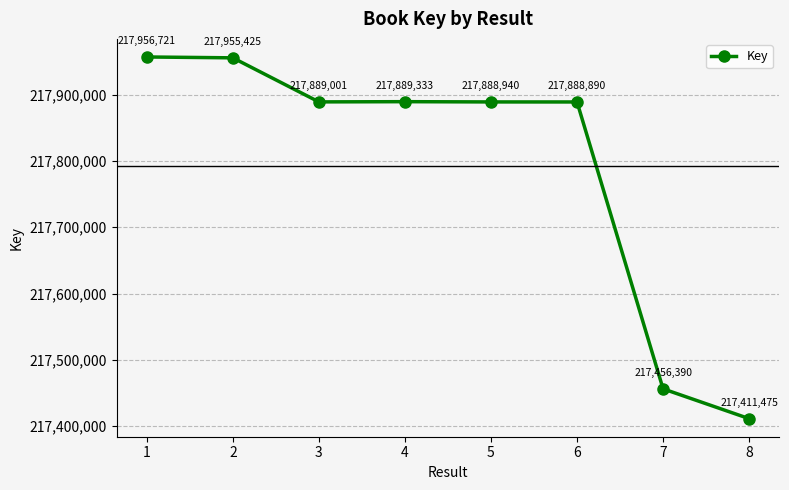

How many data points are less than 217889001?

4